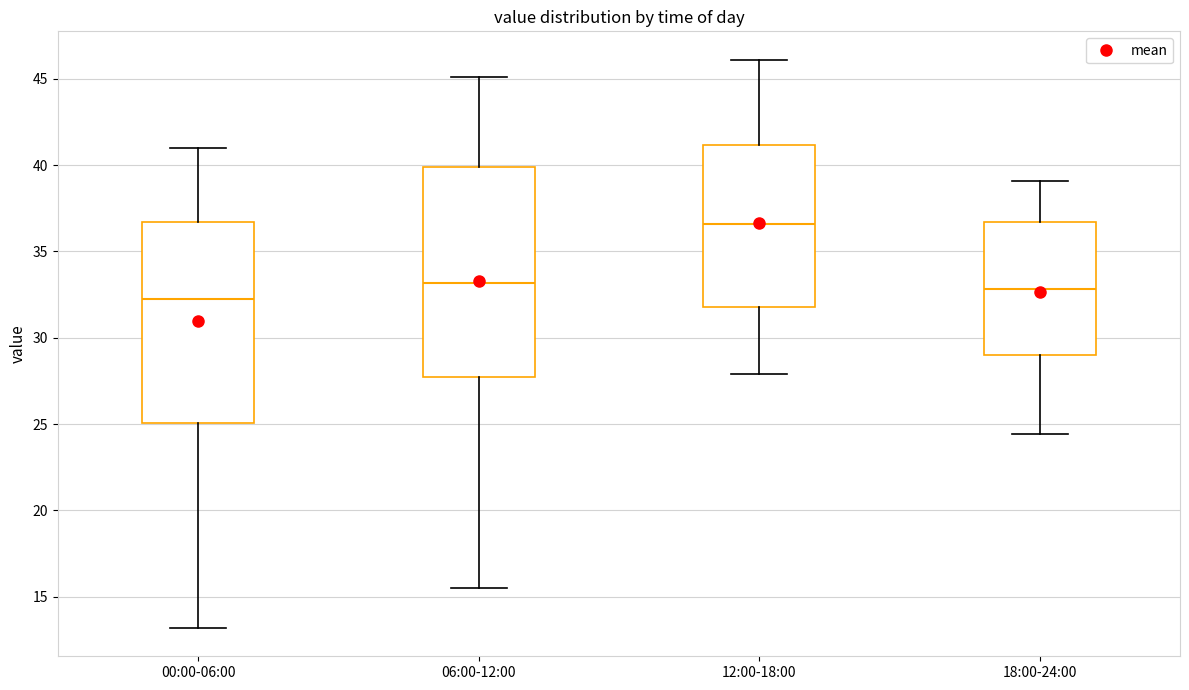

Reading left to right, read every box against the y-axis: the position of its median line, the range the box covers, and the ends of its whiskers. The values are not printed on the chart, so give them approximately, as read against the axis.

00:00-06:00: median 32.5, box 25.0 to 36.5, whiskers 13.0 to 41.0
06:00-12:00: median 33.0, box 27.5 to 40.0, whiskers 15.5 to 45.0
12:00-18:00: median 36.5, box 32.0 to 41.0, whiskers 28.0 to 46.0
18:00-24:00: median 33.0, box 29.0 to 36.5, whiskers 24.5 to 39.0